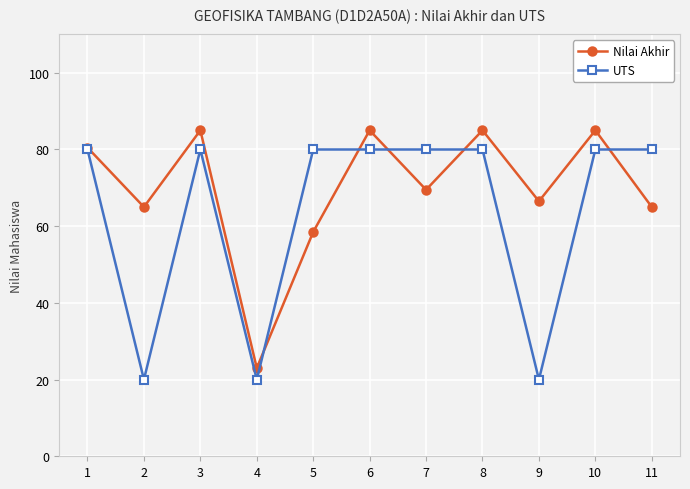

How many lines are shown in the chart?

2